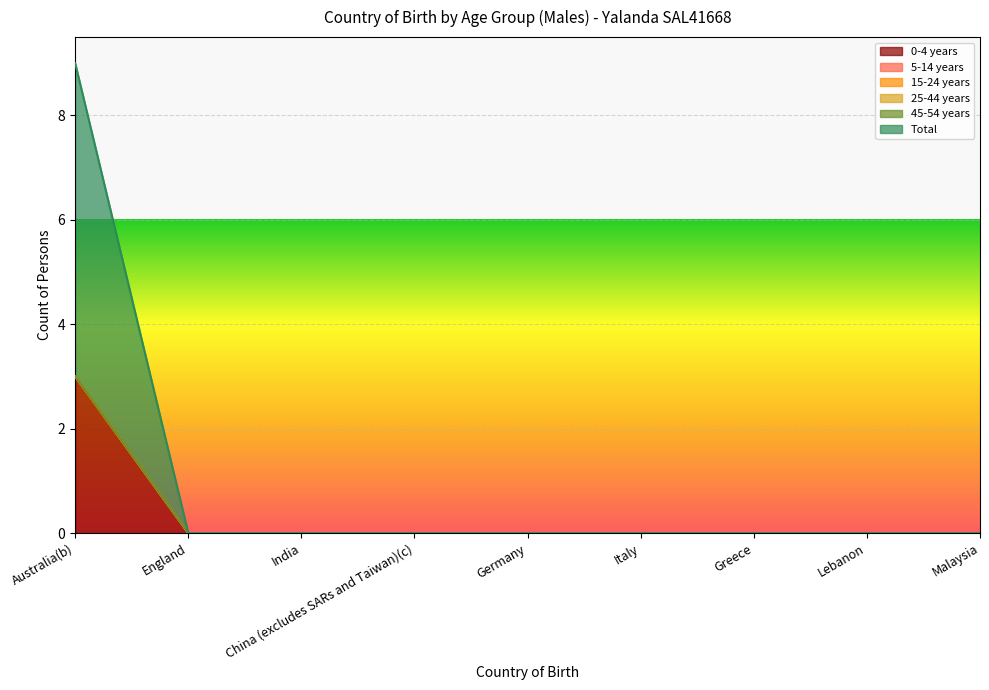

Rank the series at Italy from highest to lowest value.

0-4 years, 5-14 years, 15-24 years, 25-44 years, 45-54 years, Total